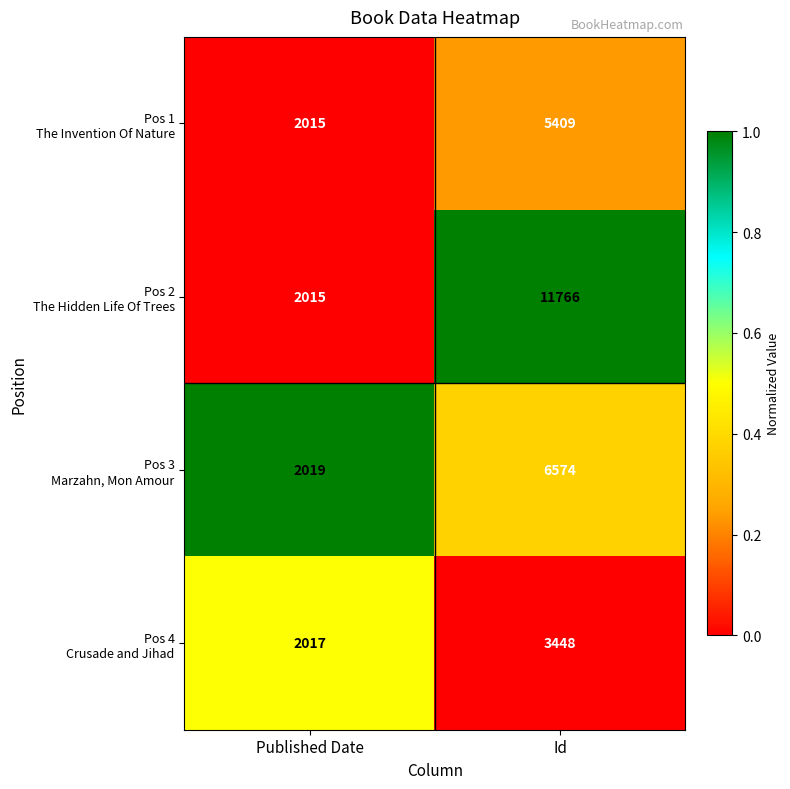

What is the total value across all series at Id?

27197